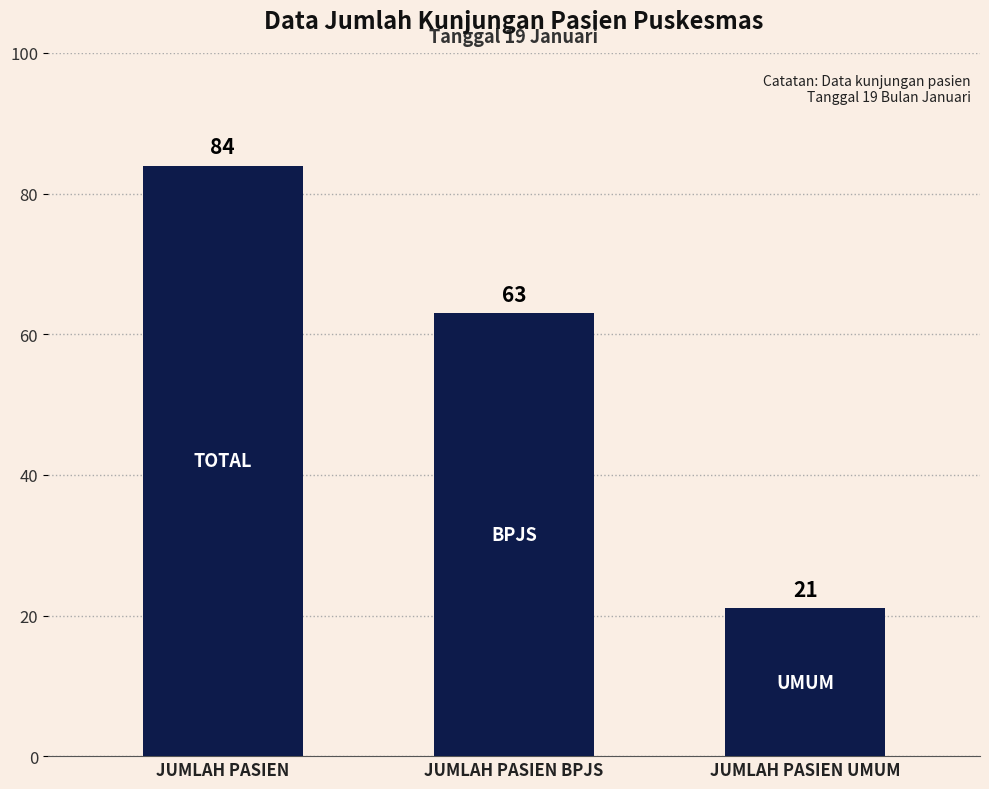

What is the change in value from JUMLAH PASIEN to JUMLAH PASIEN BPJS?

-21